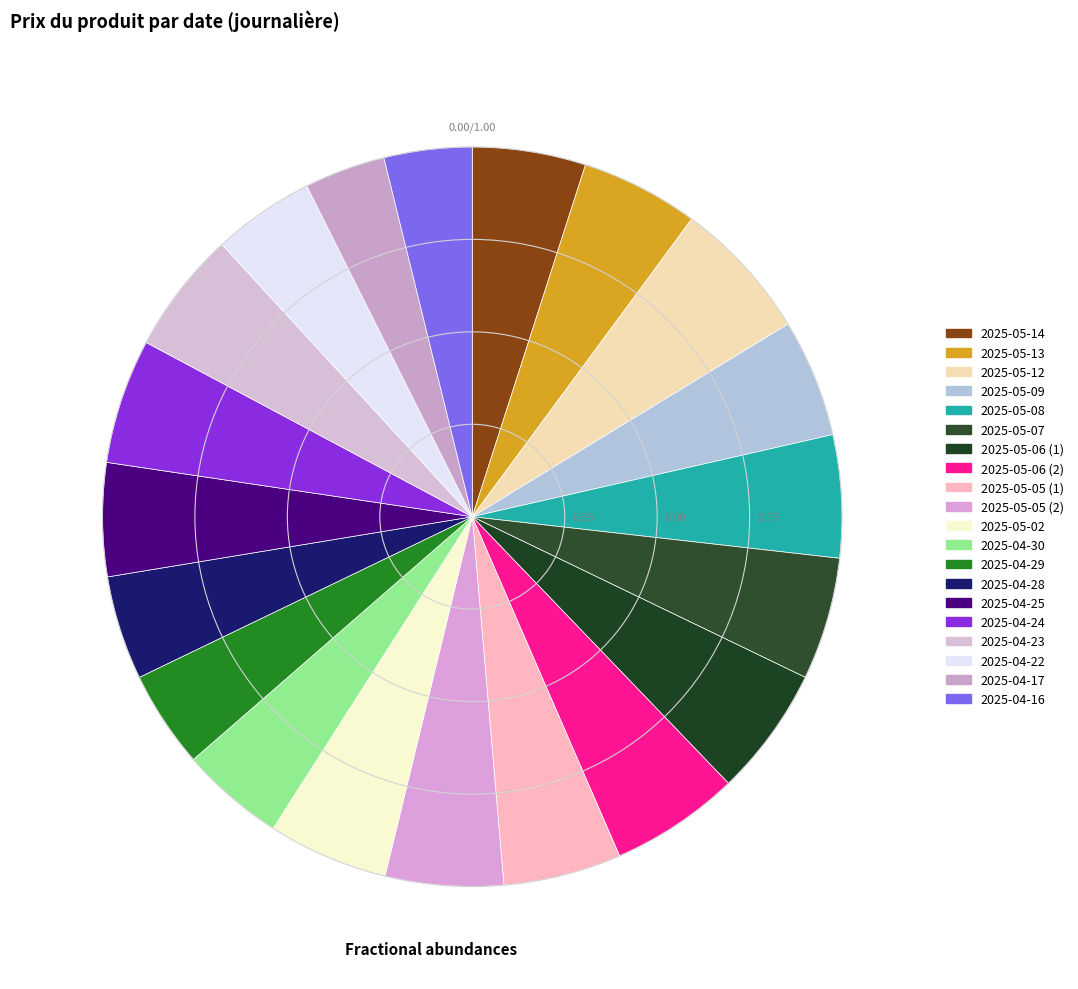

Between 2025-04-30 and 2025-05-07, which is larger?

2025-05-07